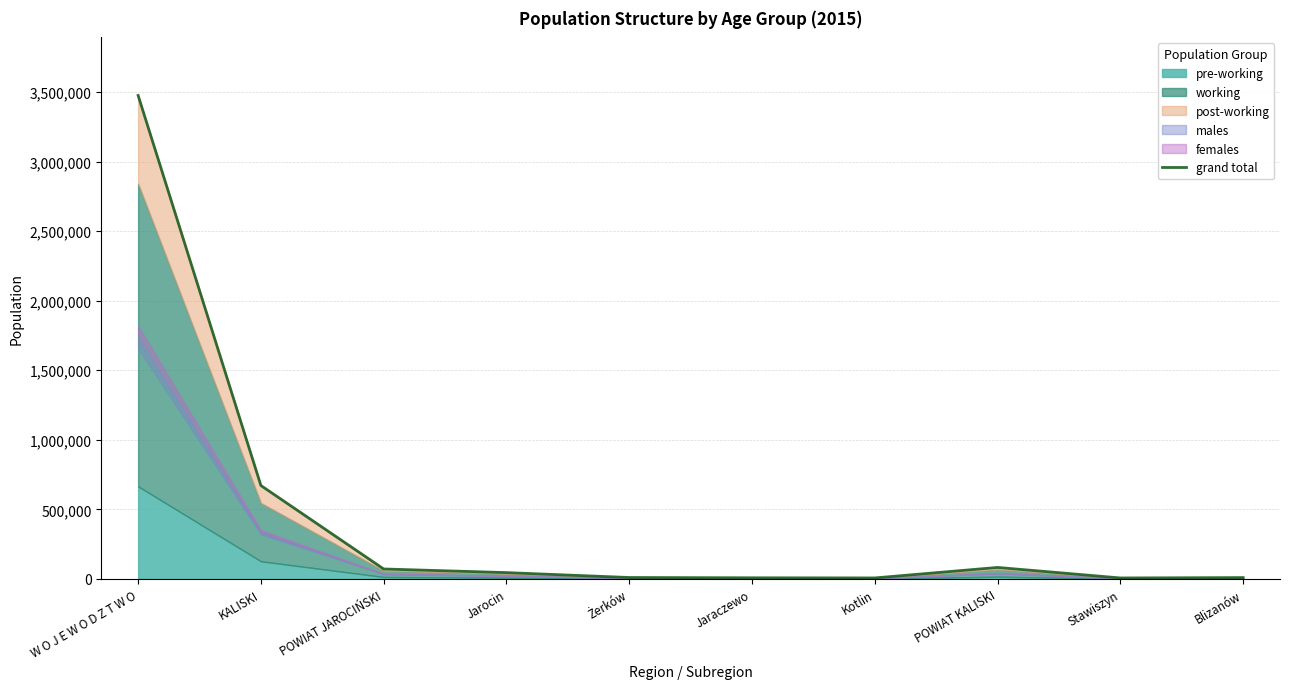

Is it true that the value at POWIAT KALISKI is 137073?

False